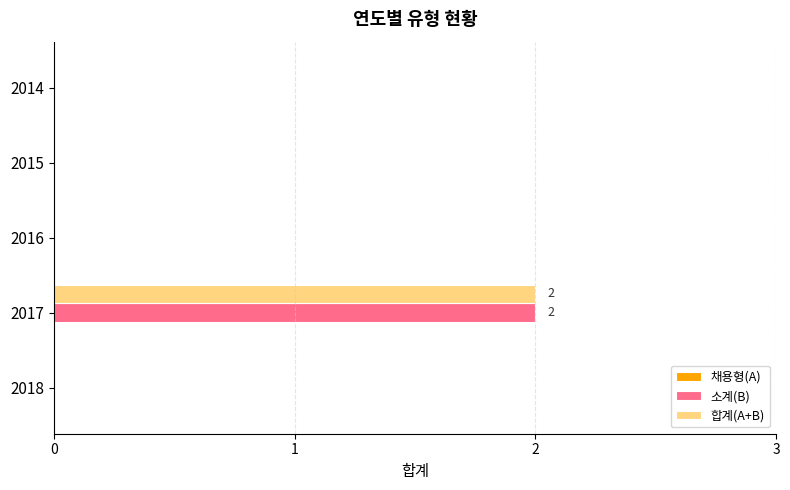

What is the greatest value displayed?

2